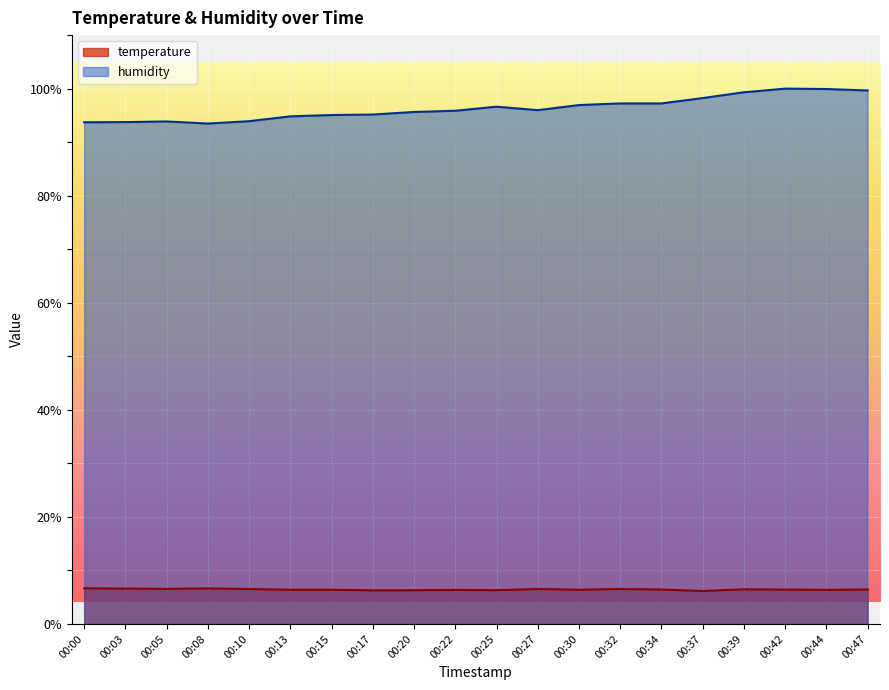

At which category is the sum across all series the highest?

00:42